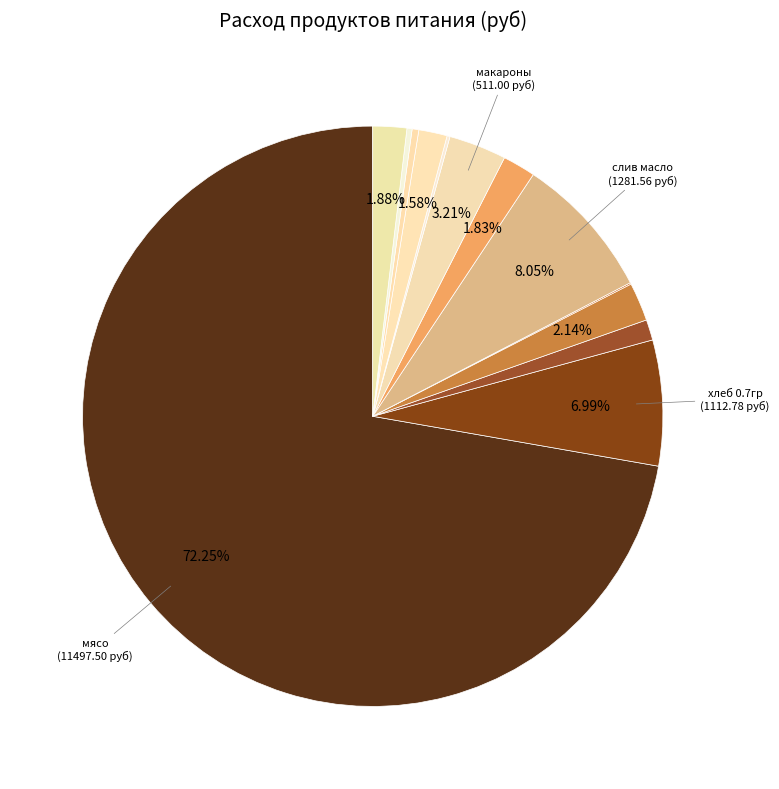

Count the number of slices in the pie.

13